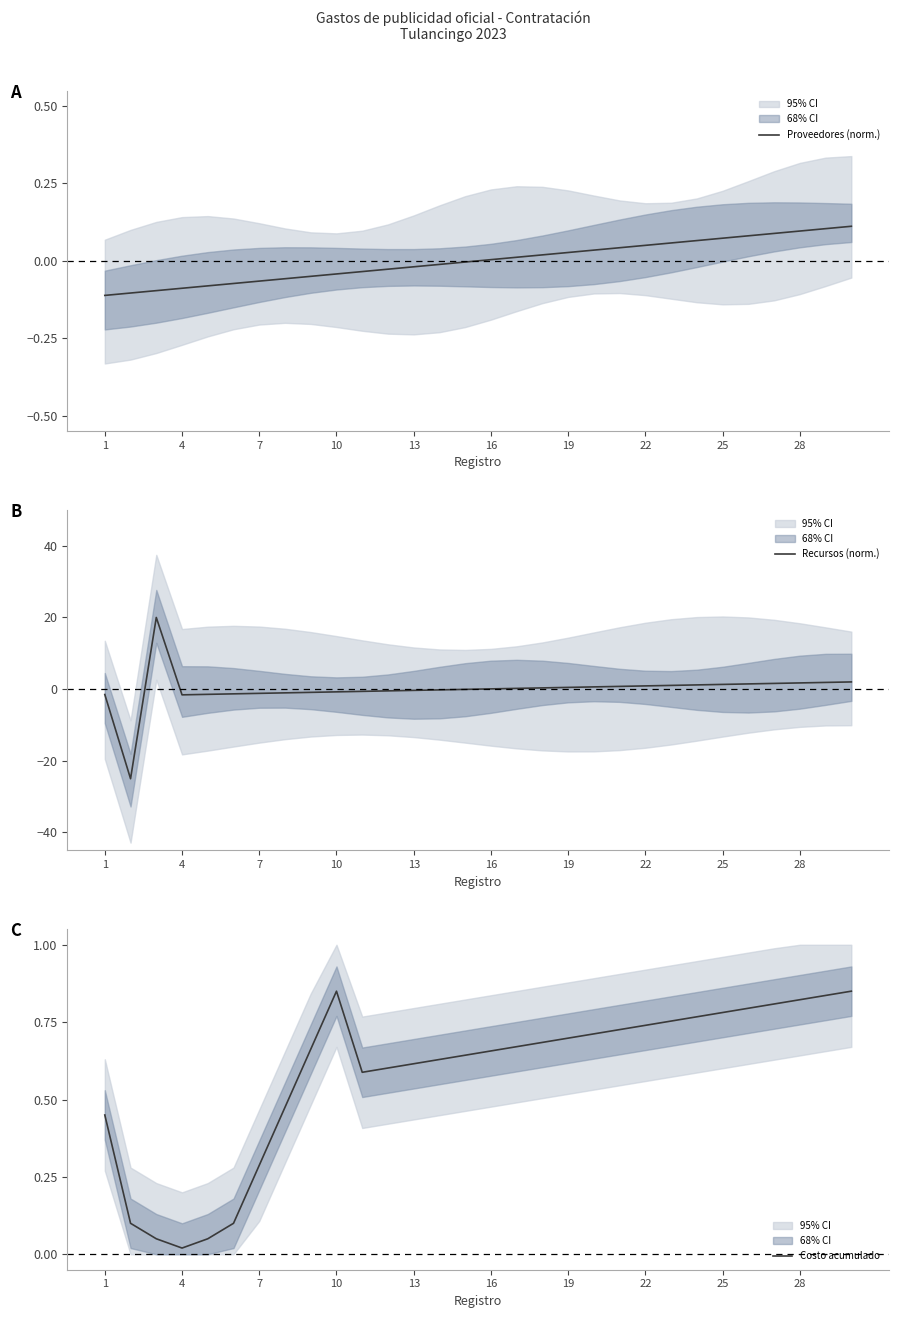

How many intersections are there between Costo acumulado and Recursos (norm.)?

3